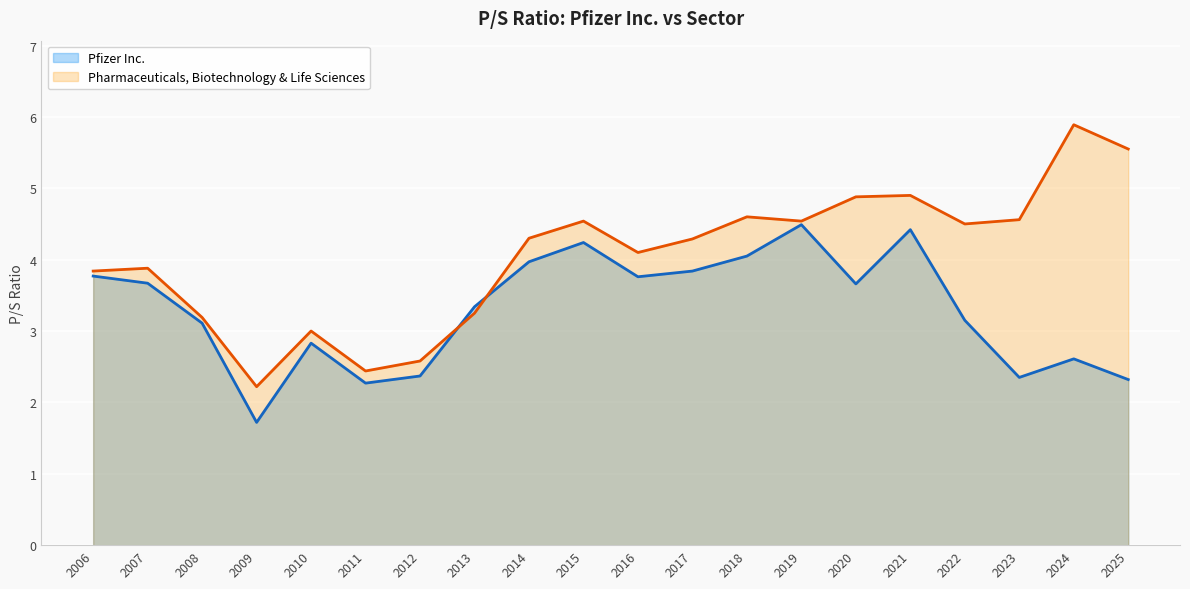

What is the smallest value displayed?

1.7